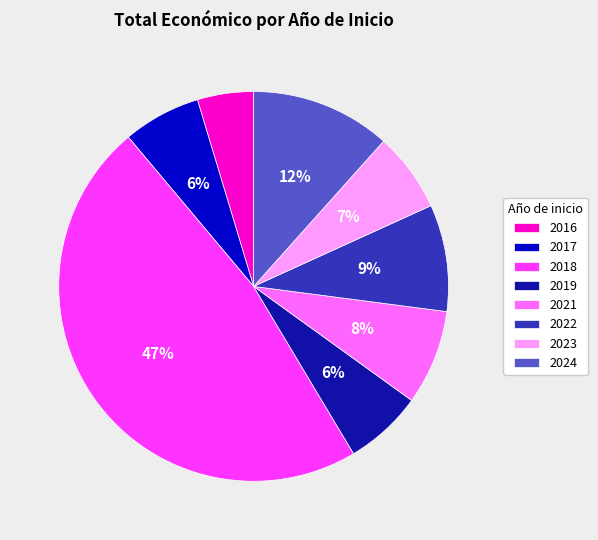

The 2017 slice represents 1% of the pie. True or false?

False